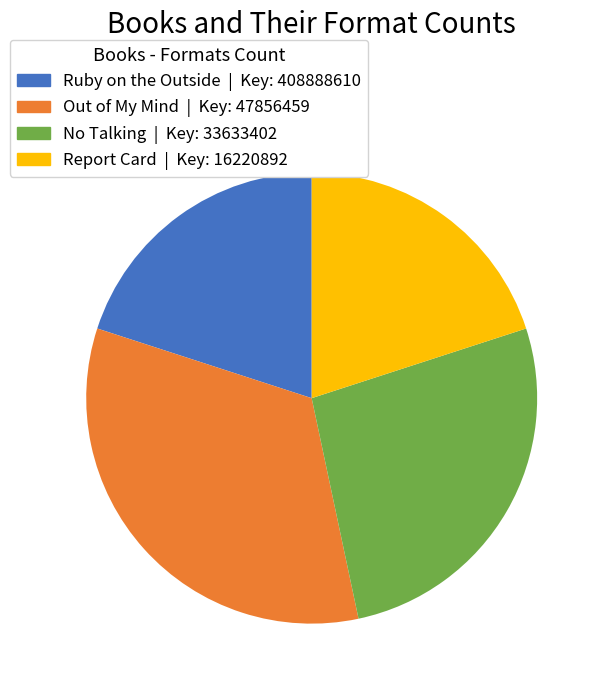

What is the largest slice in the pie chart?

Out of My Mind